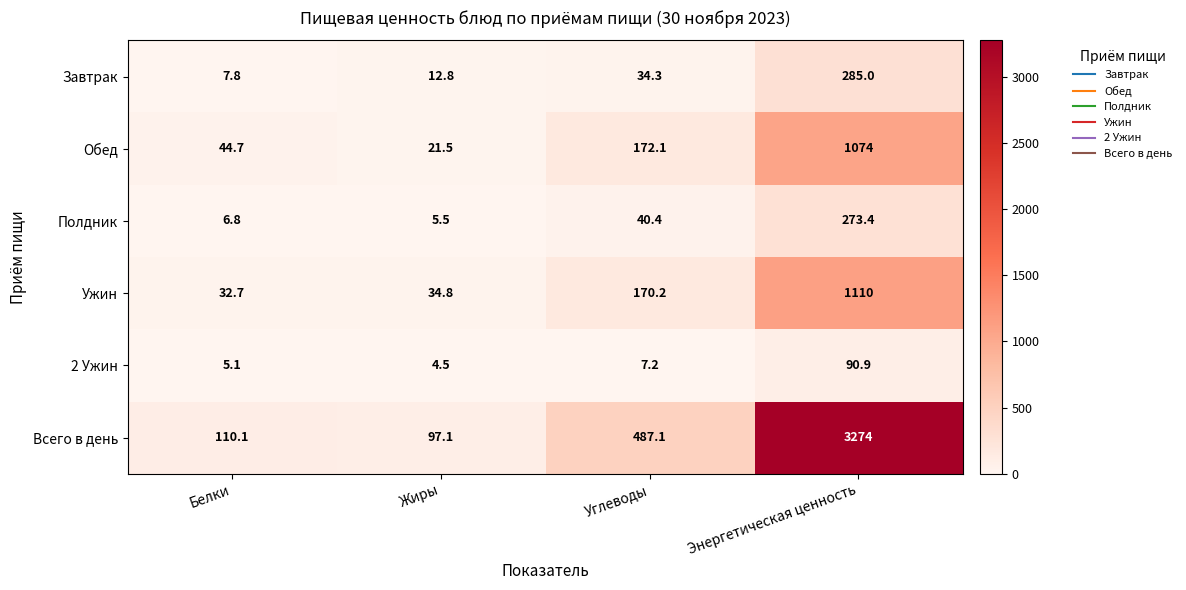

What is the difference between the Всего в день values at Углеводы and Жиры?

390.0